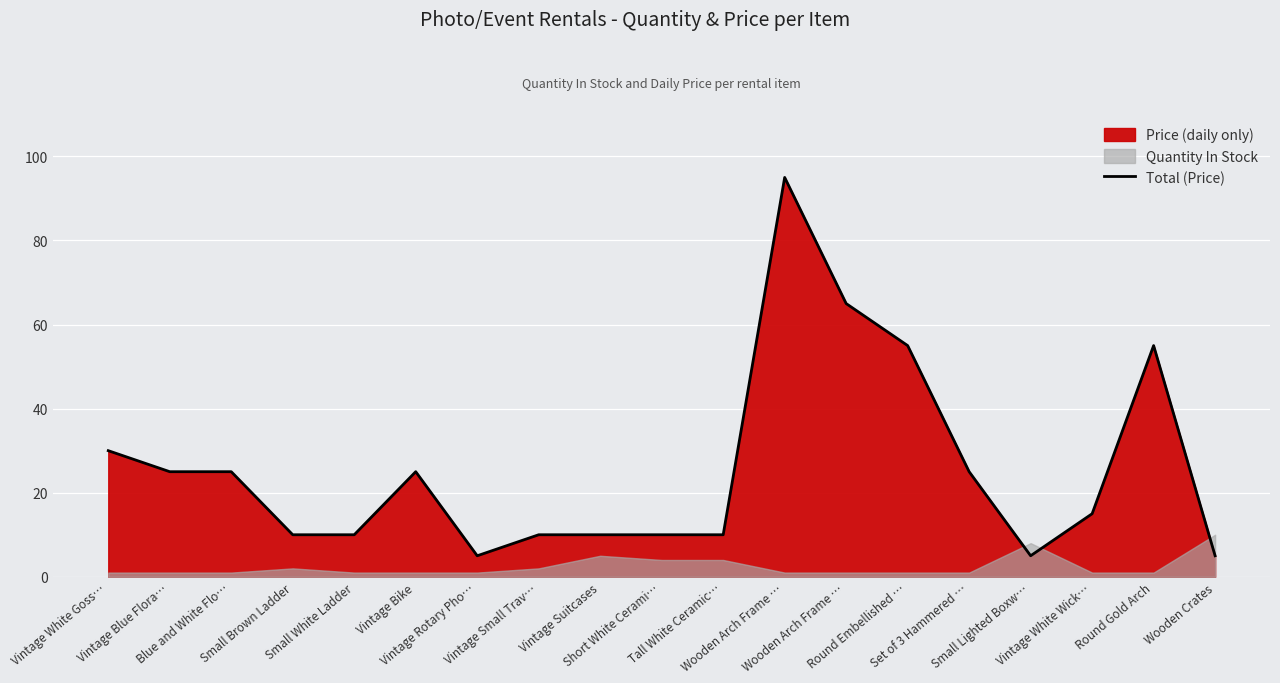

Which label corresponds to the largest value in the chart?

Wooden Arch Frame …